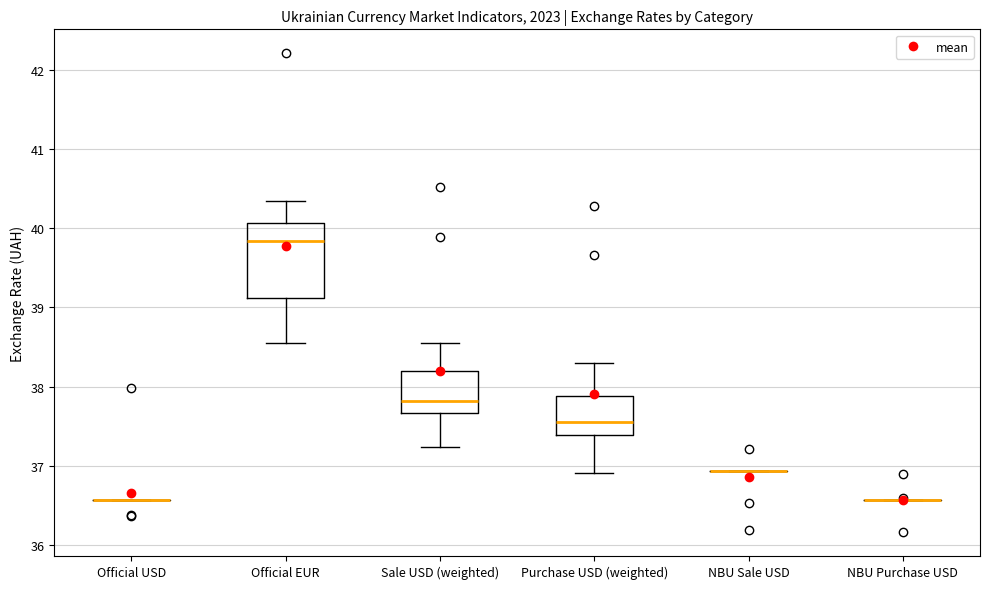

Where is the lower edge of the box for Sale USD (weighted) on the y-axis? The values are not printed on the chart, so give them approximately, as read against the axis.

37.7